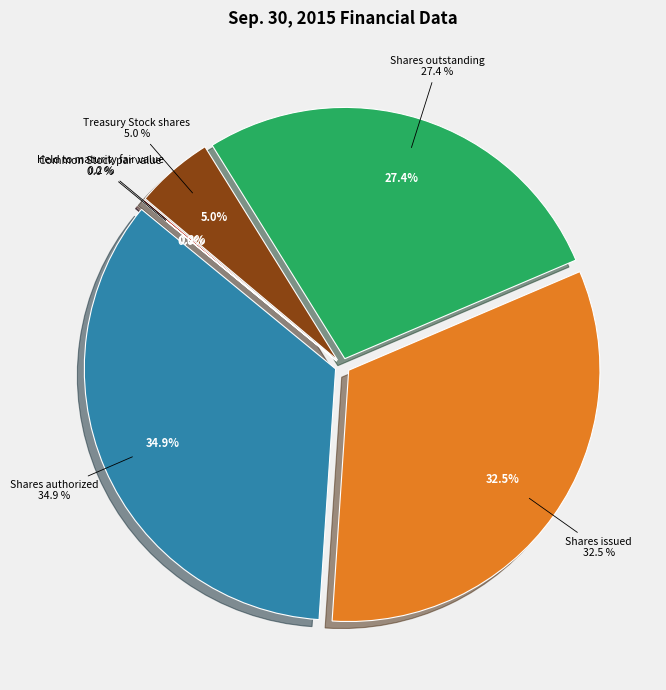

Rank the categories by value from lowest to highest.

Common Stock par value, Held to maturity fair value, Treasury Stock shares, Shares outstanding, Shares issued, Shares authorized